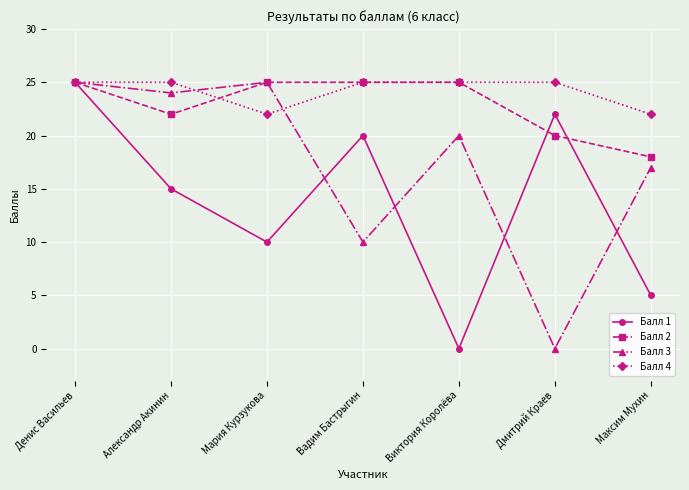

Reading right to left, what are all the values shown in this chart?

Балл 1: Максим Мухин=5	Дмитрий Краев=22	Виктория Королёва=0	Вадим Бастрыгин=20	Мария Курзукова=10	Александр Акинин=15	Денис Васильев=25
Балл 2: Максим Мухин=18	Дмитрий Краев=20	Виктория Королёва=25	Вадим Бастрыгин=25	Мария Курзукова=25	Александр Акинин=22	Денис Васильев=25
Балл 3: Максим Мухин=17	Дмитрий Краев=0	Виктория Королёва=20	Вадим Бастрыгин=10	Мария Курзукова=25	Александр Акинин=24	Денис Васильев=25
Балл 4: Максим Мухин=22	Дмитрий Краев=25	Виктория Королёва=25	Вадим Бастрыгин=25	Мария Курзукова=22	Александр Акинин=25	Денис Васильев=25